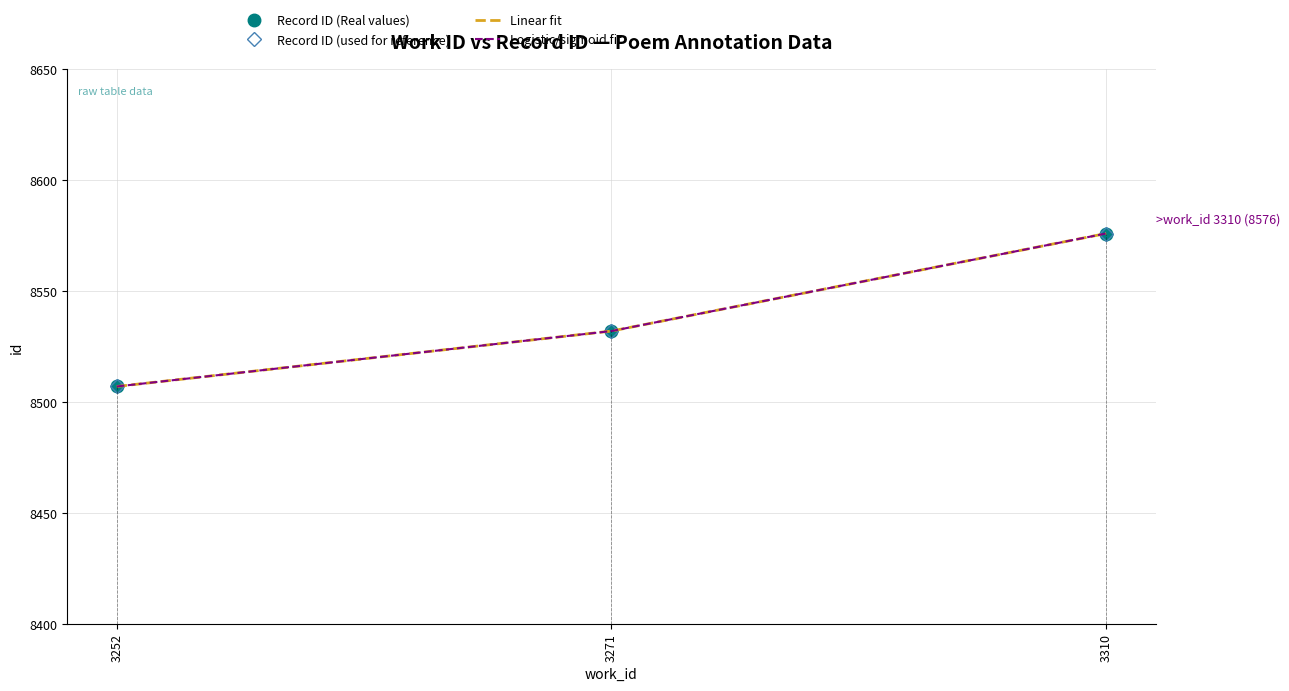

At which label is Linear fit closest to 8541?

3271